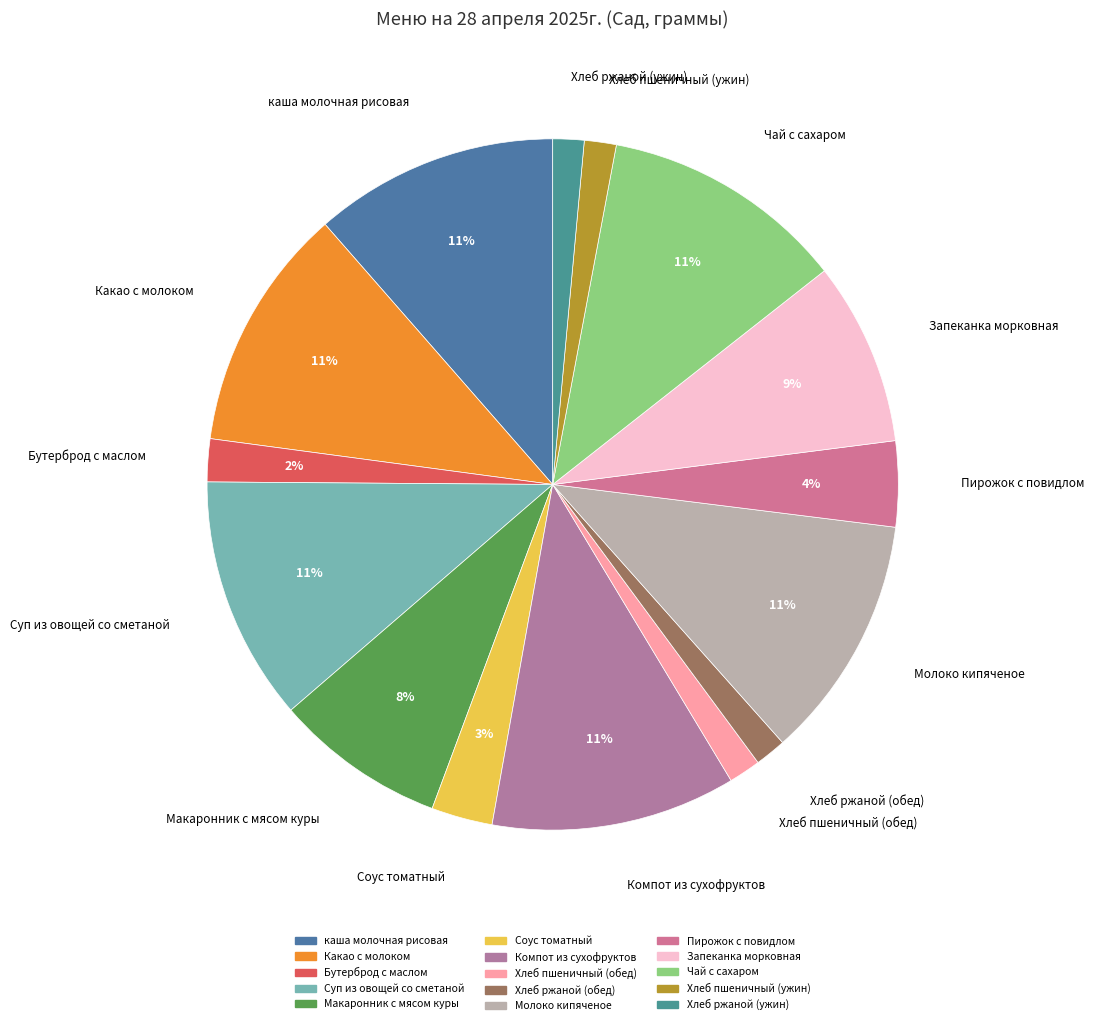

Is it true that Хлеб ржаной (обед) is 1% of the pie?

True